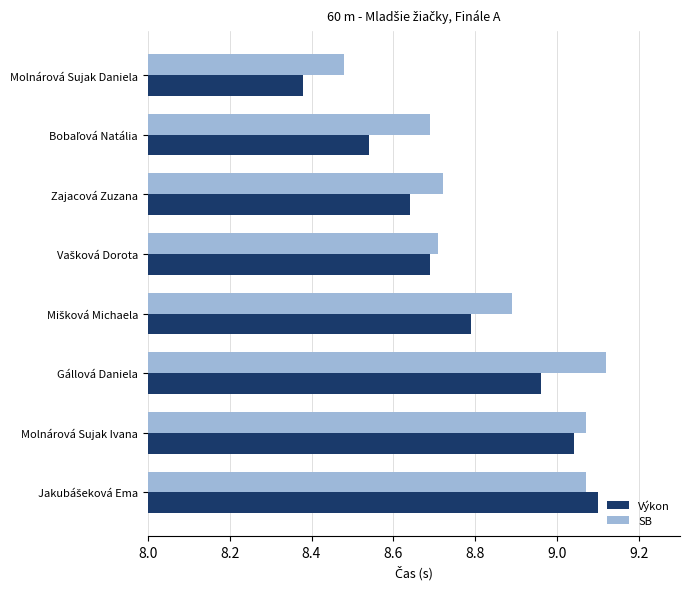

Is it true that SB equals 4.6 at Gállová Daniela?

False